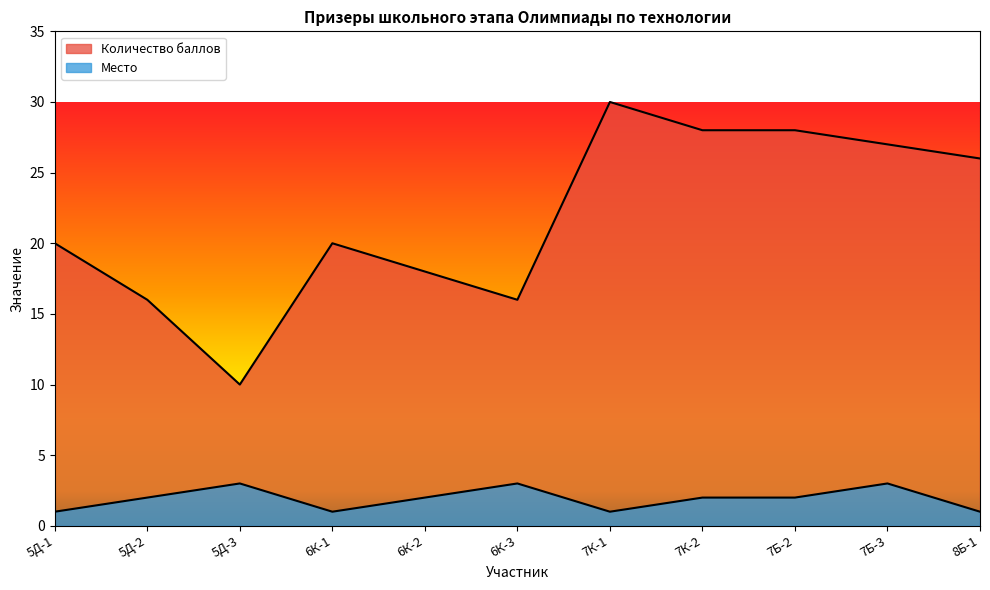

Reading left to right, transcribe all the data shown in this chart.

Количество баллов: 20	16	10	20	18	16	30	28	28	27	26
Место: 1	2	3	1	2	3	1	2	2	3	1